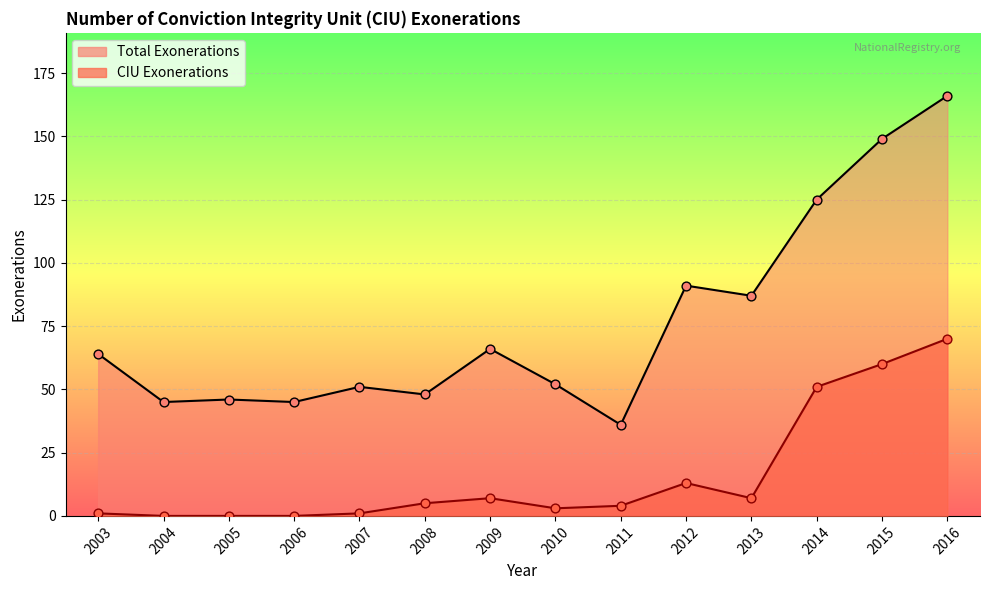

At how many categories does at least one series exceed 86?

5